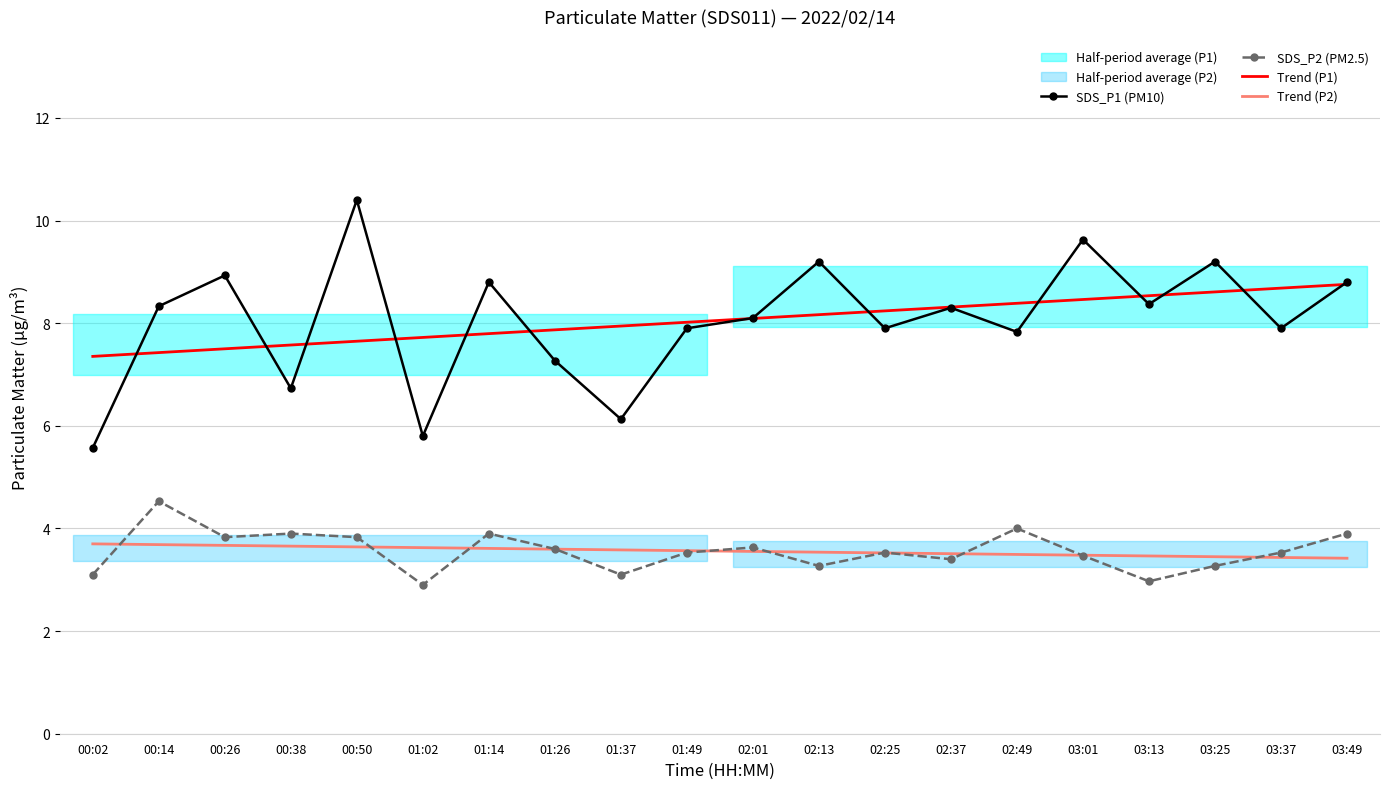

Reading left to right, list all the values displayed in this chart.

SDS_P1 (PM10): 5.6	8.3	8.9	6.7	10.4	5.8	8.8	7.3	6.1	7.9	8.1	9.2	7.9	8.3	7.8	9.6	8.4	9.2	7.9	8.8
SDS_P2 (PM2.5): 3.1	4.5	3.8	3.9	3.8	2.9	3.9	3.6	3.1	3.5	3.6	3.3	3.5	3.4	4.0	3.5	3.0	3.3	3.5	3.9
Trend (P1): 7.4	7.4	7.5	7.6	7.6	7.7	7.8	7.9	7.9	8.0	8.1	8.2	8.2	8.3	8.4	8.5	8.5	8.6	8.7	8.8
Trend (P2): 3.7	3.7	3.7	3.7	3.6	3.6	3.6	3.6	3.6	3.6	3.6	3.5	3.5	3.5	3.5	3.5	3.5	3.4	3.4	3.4